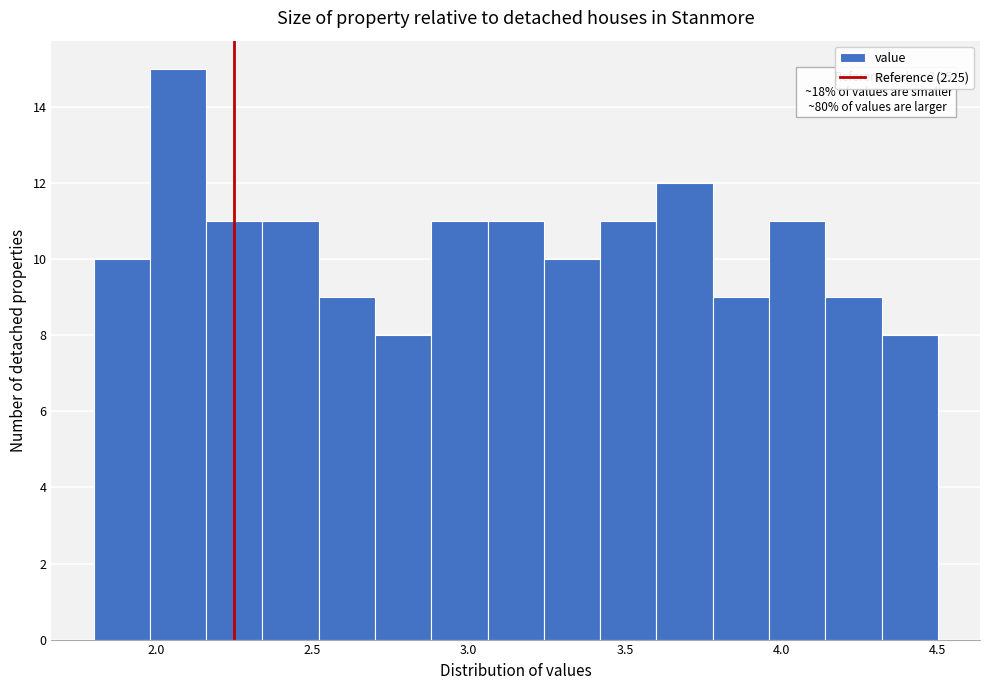

Read against the x-axis, roughly where is the centre of the tallest bar?

2.05